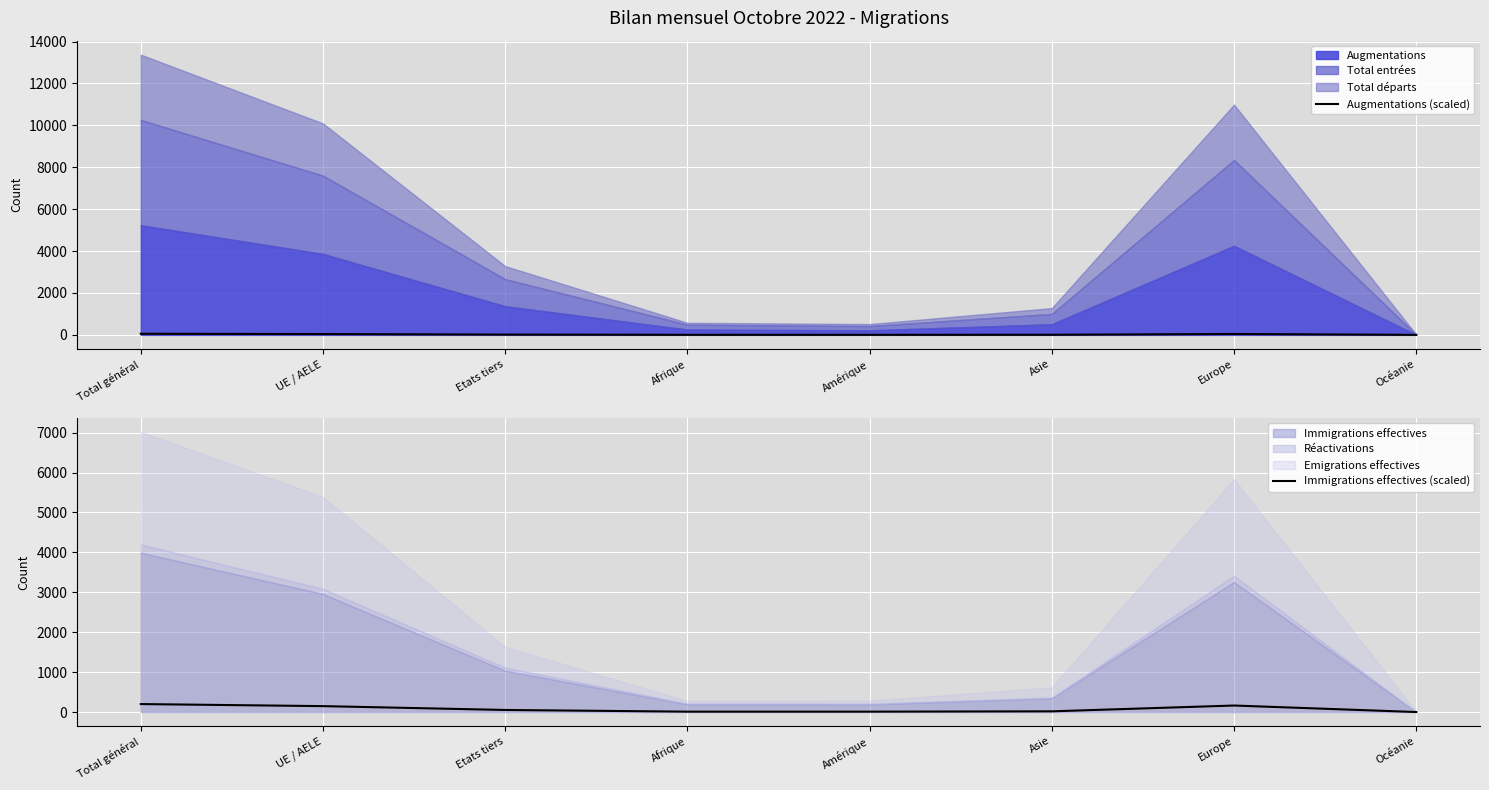

Is it true that Immigrations effectives (scaled) equals 9.6 at Afrique?

True